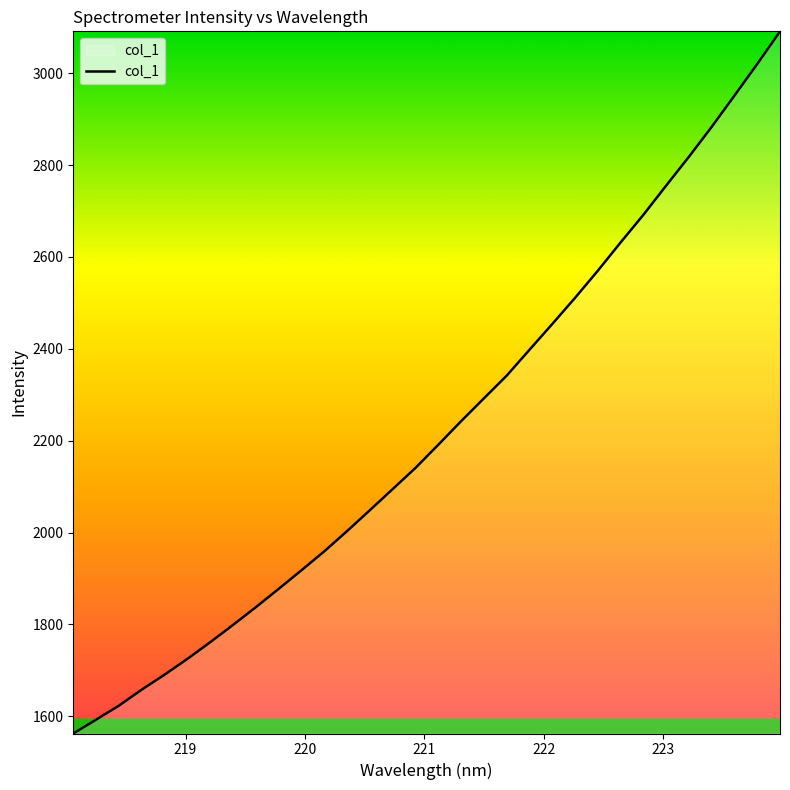

What is the minimum value shown in the chart?

1562.3